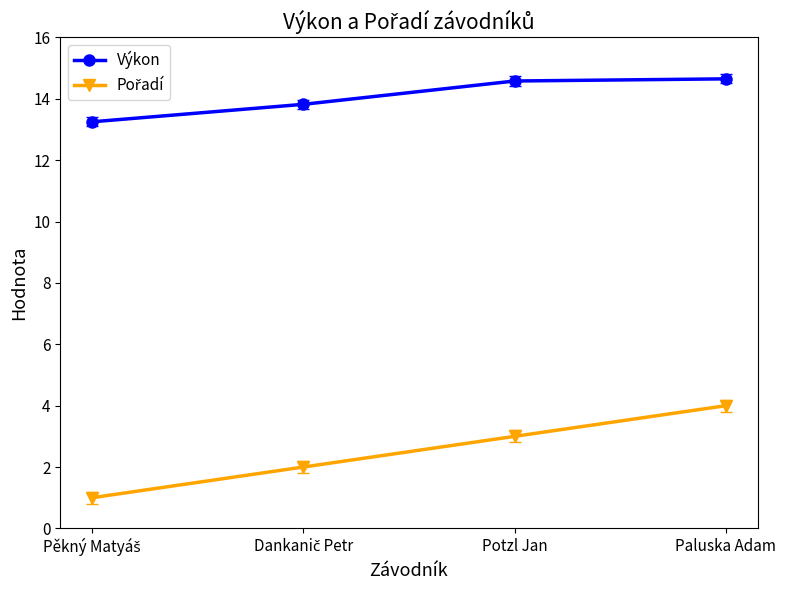

What is the difference between the highest and lowest values at Potzl Jan?

11.6